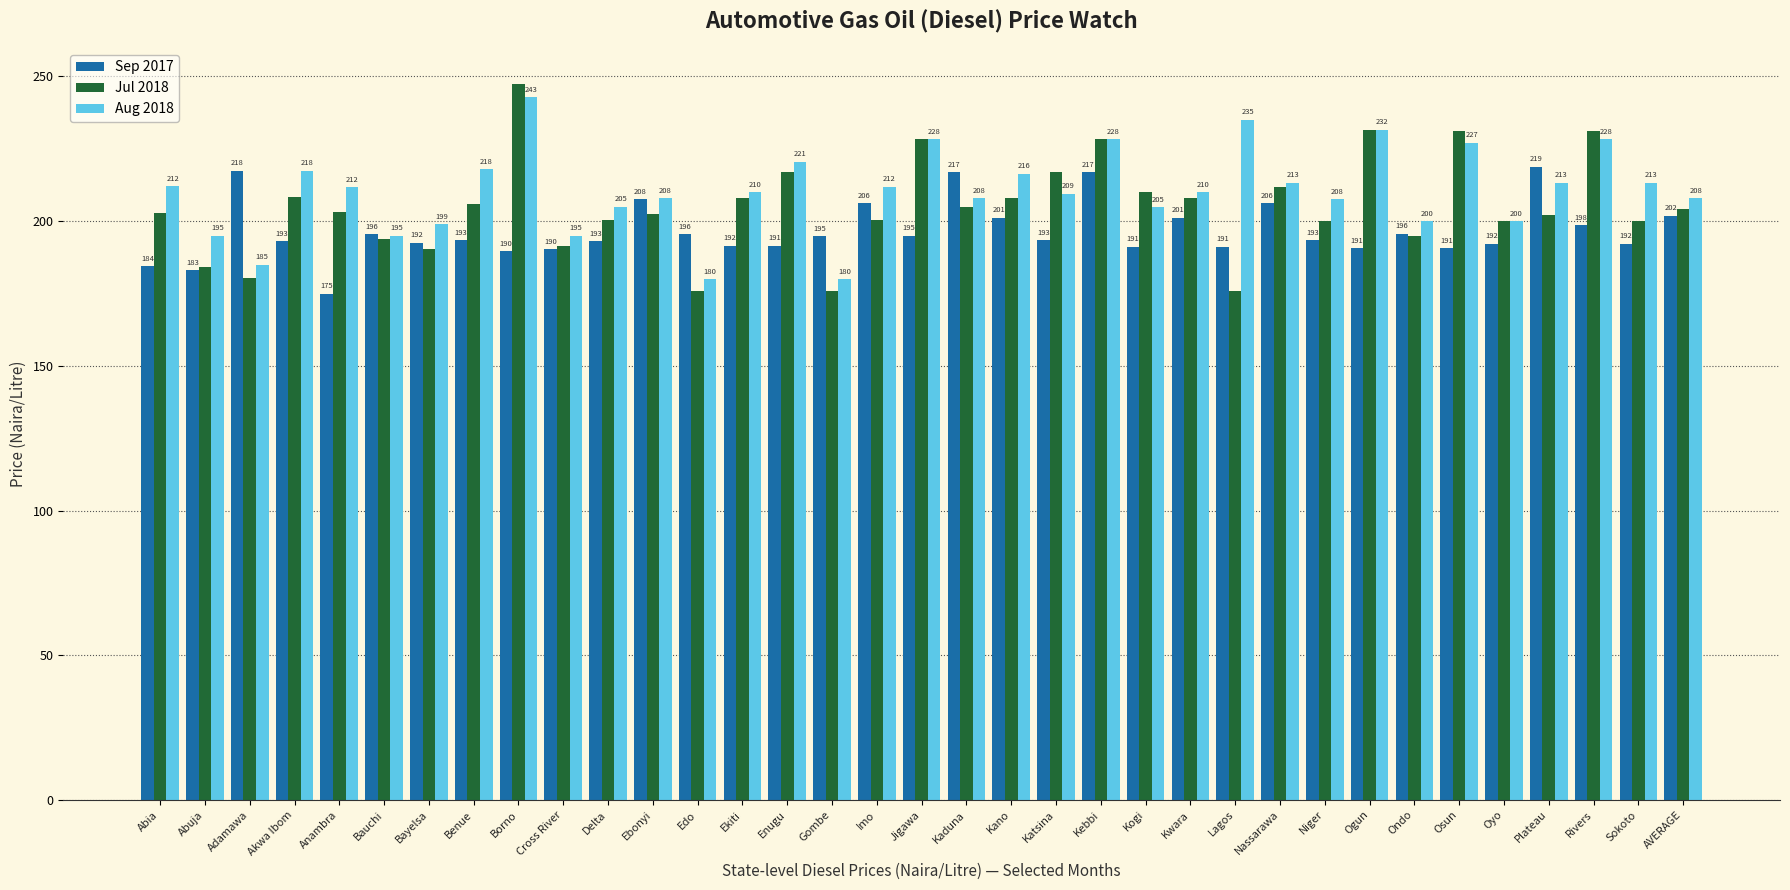

Which series has the largest range (max minus min)?

Jul 2018